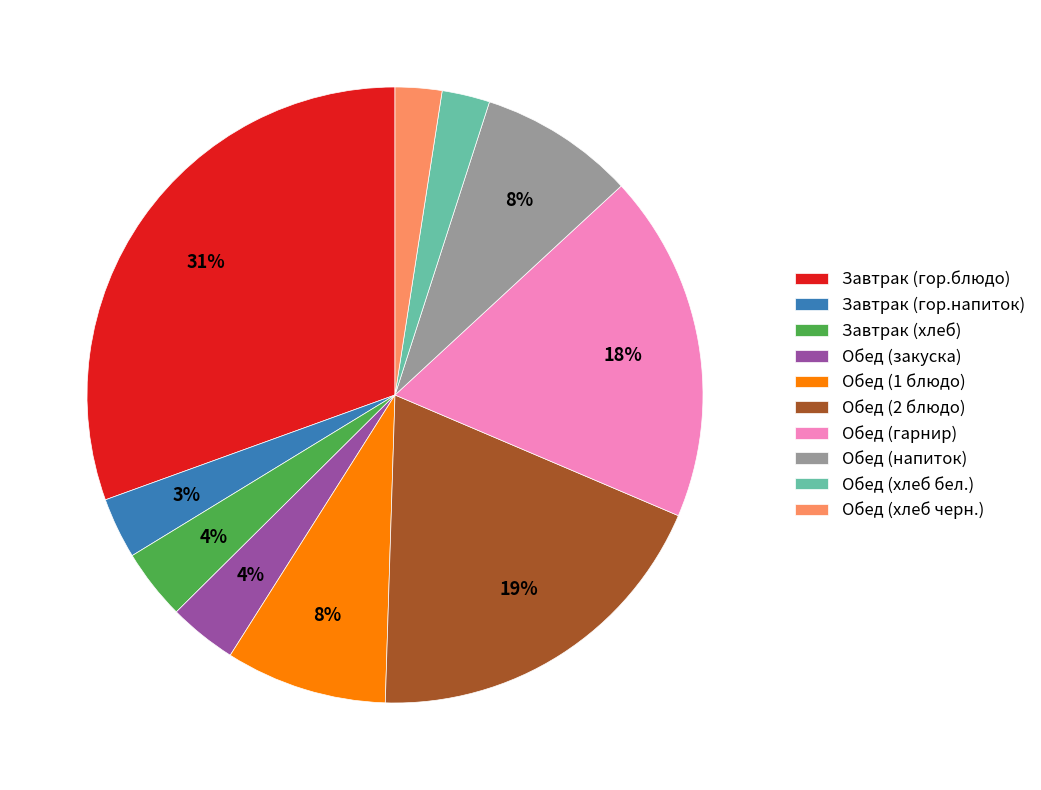

How many segments does this pie chart have?

10